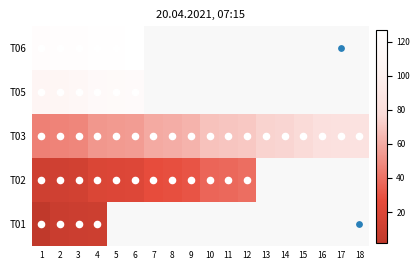

At how many categories does at least one series exceed 109?

6